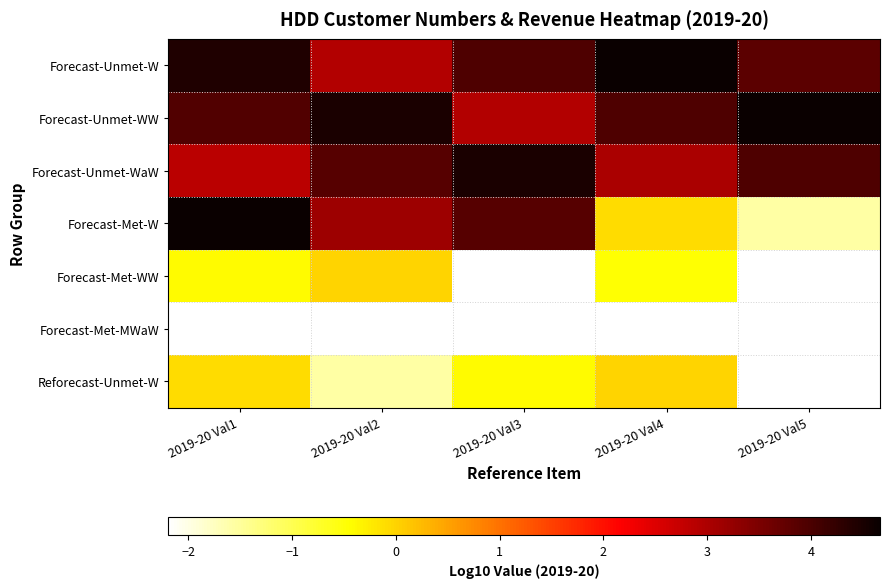

How many categories are shown in the chart?

5